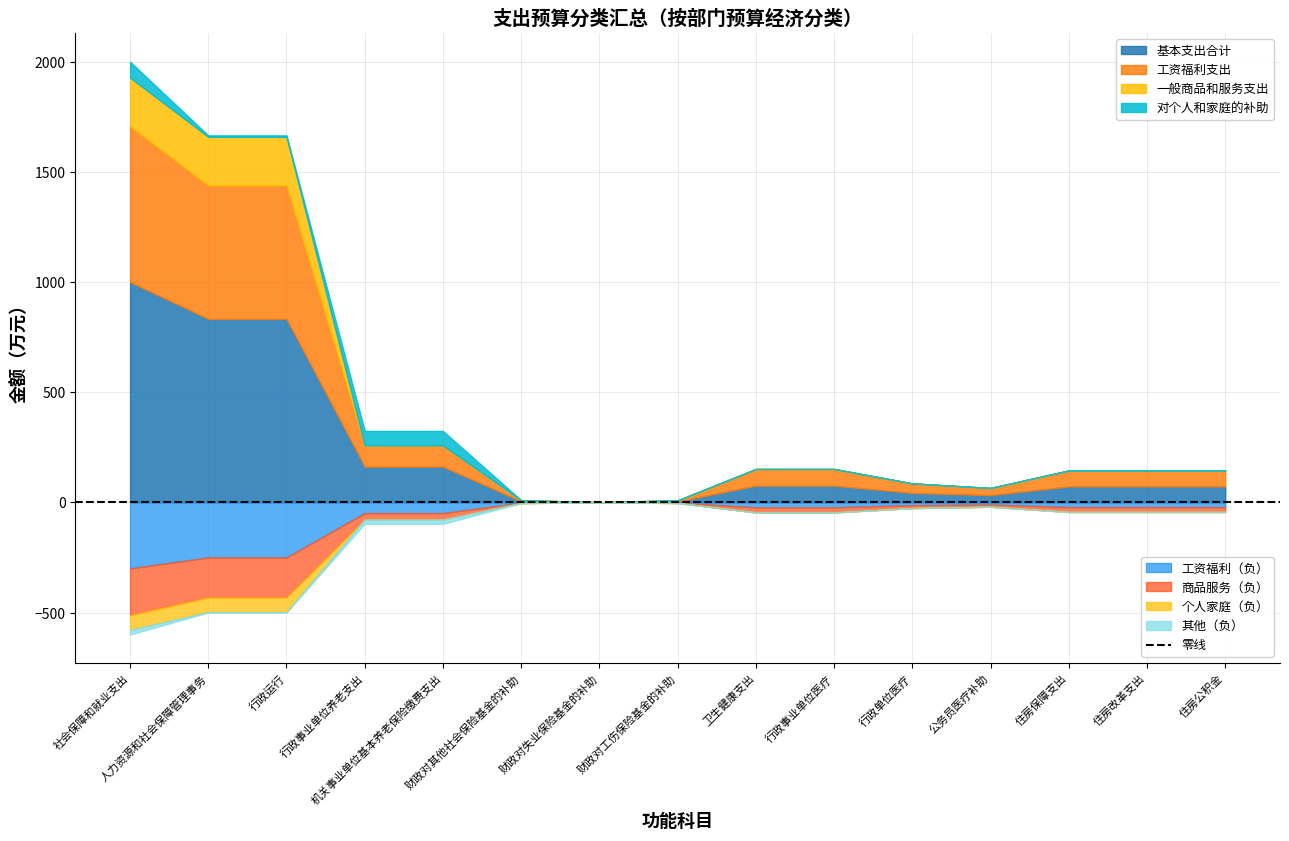

In 基本支出合计, how many points are lower than both neighbors (excluding endpoints)?

2